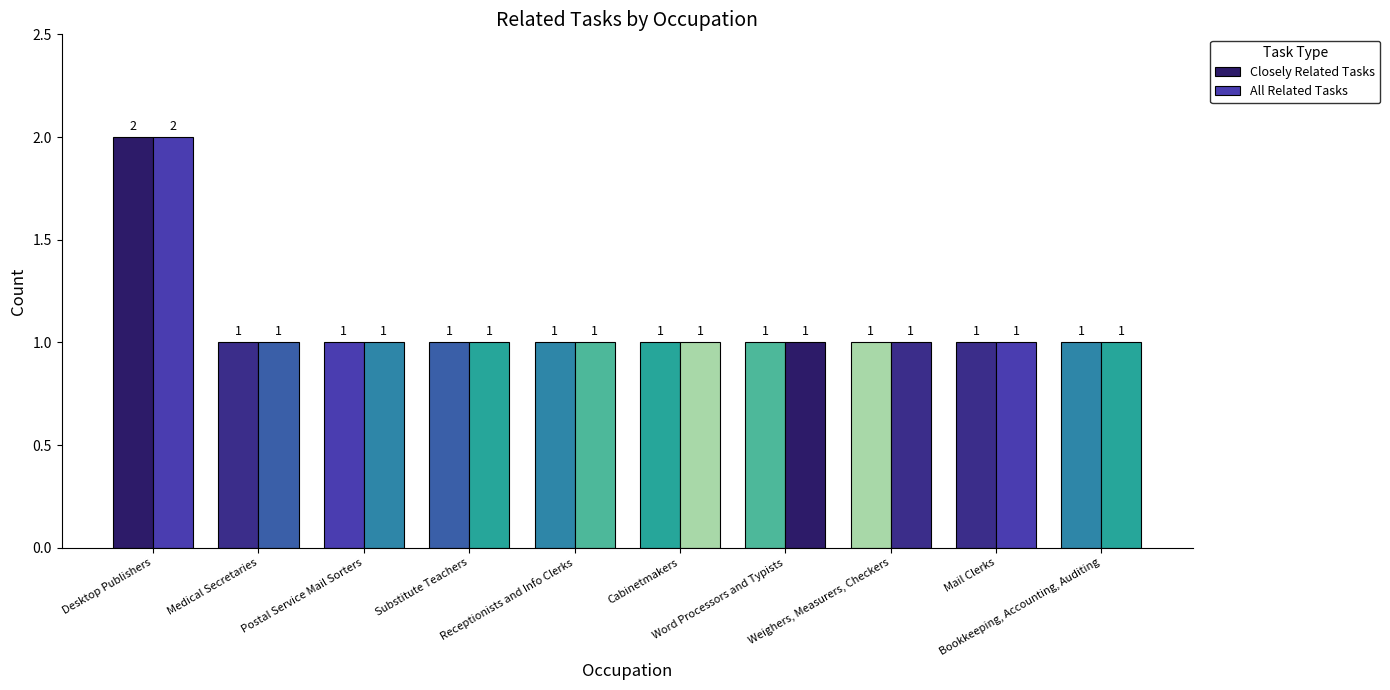

Reading left to right, what are all the values shown in this chart?

Closely Related Tasks: Desktop Publishers=2	Medical Secretaries=1	Postal Service Mail Sorters=1	Substitute Teachers=1	Receptionists and Info Clerks=1	Cabinetmakers=1	Word Processors and Typists=1	Weighers, Measurers, Checkers=1	Mail Clerks=1	Bookkeeping, Accounting, Auditing=1
All Related Tasks: Desktop Publishers=2	Medical Secretaries=1	Postal Service Mail Sorters=1	Substitute Teachers=1	Receptionists and Info Clerks=1	Cabinetmakers=1	Word Processors and Typists=1	Weighers, Measurers, Checkers=1	Mail Clerks=1	Bookkeeping, Accounting, Auditing=1